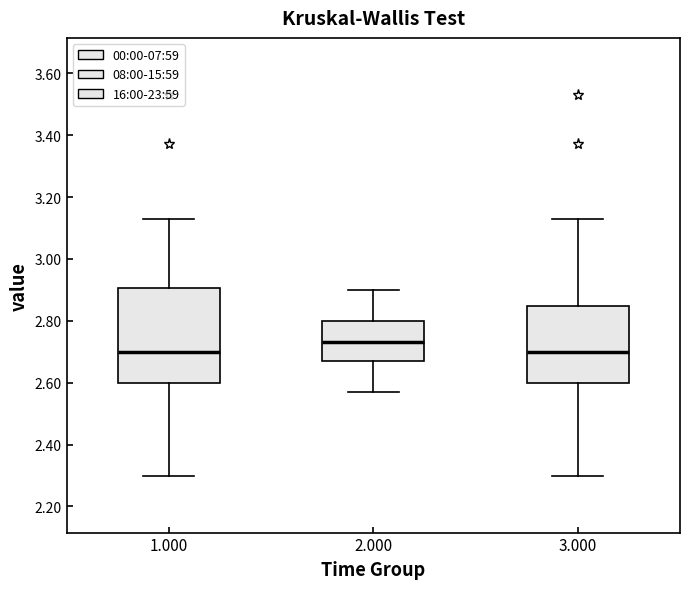

Comparing the boxes themselves (not the whiskers), which one is the tallest?

1.000